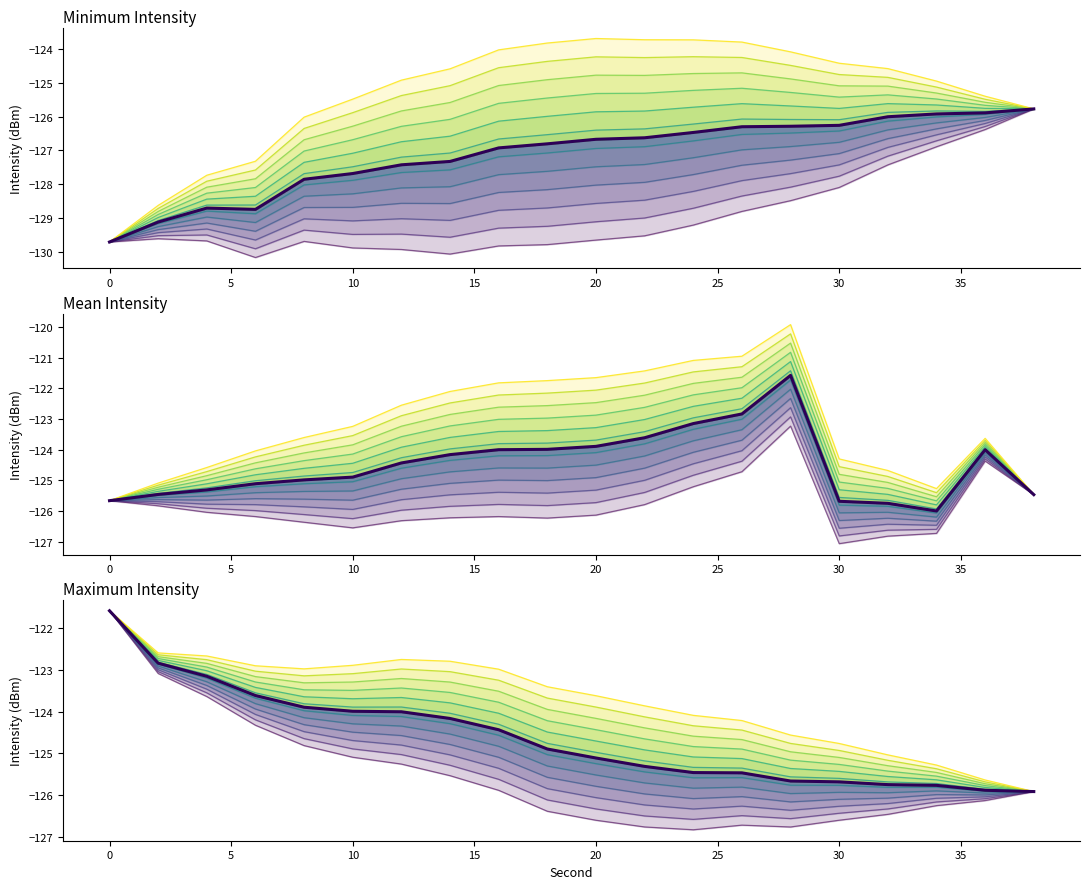

True or false: intensity_max and intensity_min cross at least once.

False